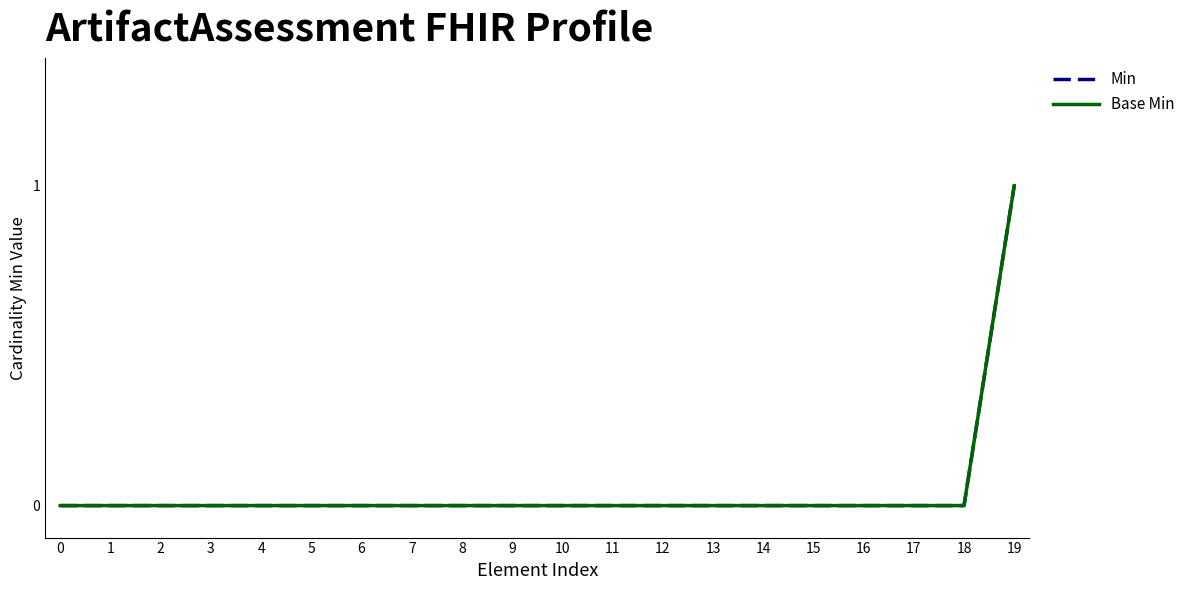

At how many categories does at least one series exceed 0?

1